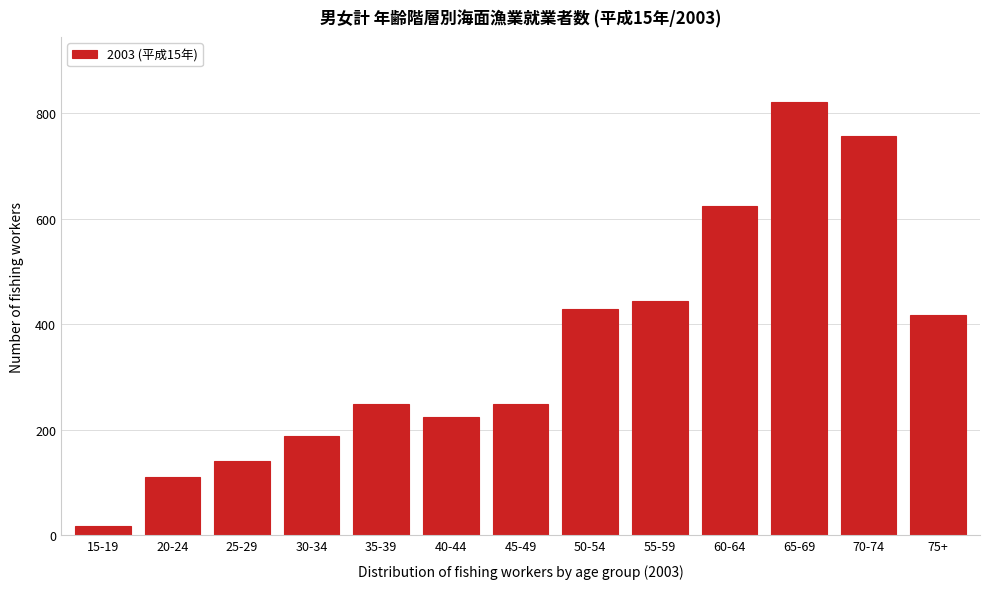

Reading left to right, transcribe all the data shown in this chart.

15-19=18	20-24=110	25-29=141	30-34=189	35-39=248	40-44=224	45-49=248	50-54=429	55-59=443	60-64=623	65-69=821	70-74=756	75+=418